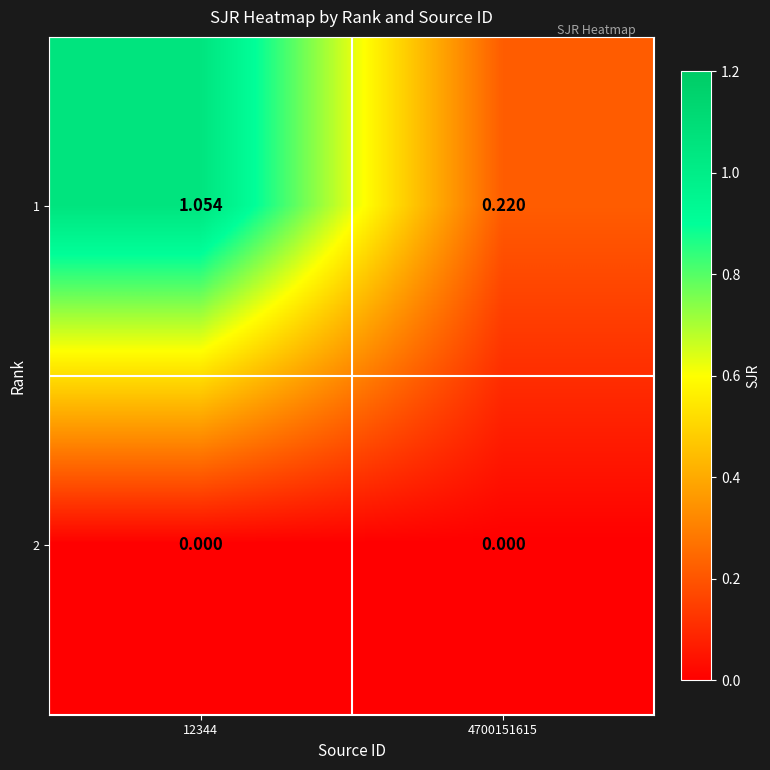

Is the value of 1 at 12344 greater than the value of 2 at 4700151615?

Yes